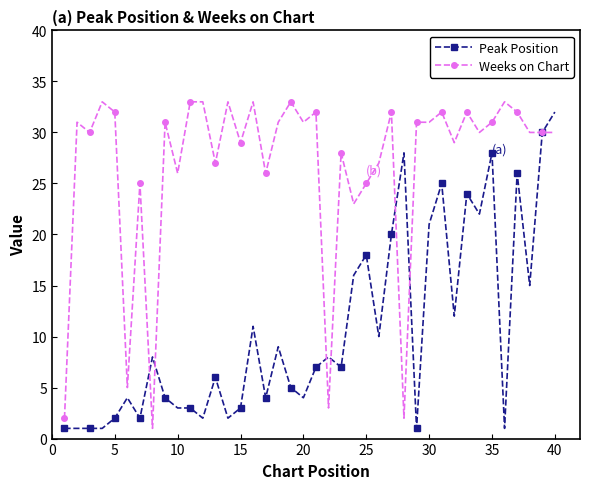

What is the highest value of the Peak Position series?

32